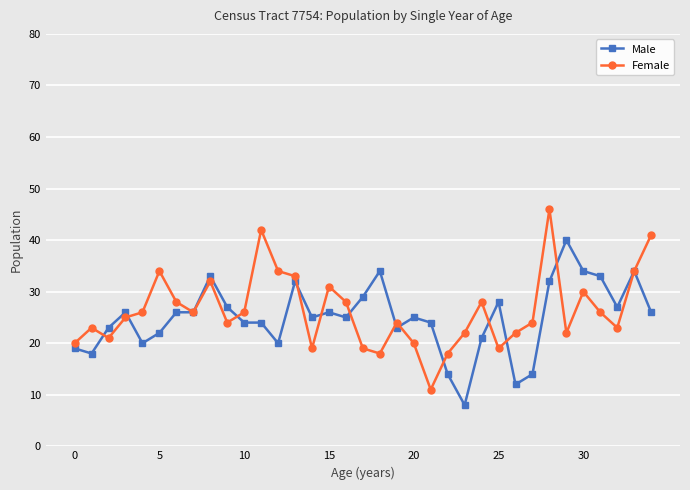

In Female, how many points are higher than both neighbors (excluding endpoints)?

9